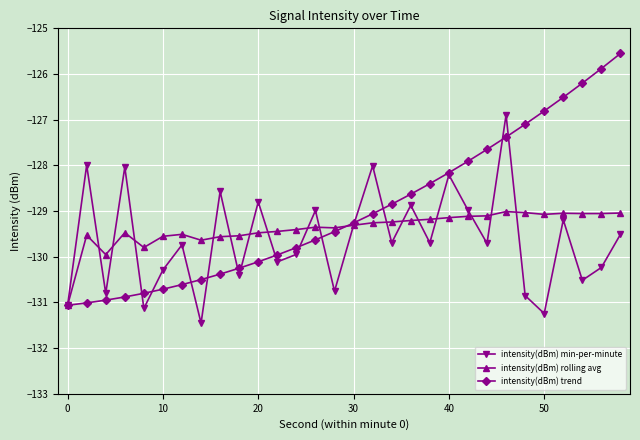

Rank the series by their average value, from lowest to highest.

intensity(dBm) min-per-minute, intensity(dBm) rolling avg, intensity(dBm) trend